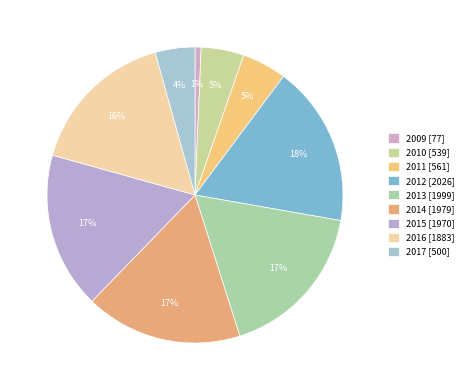

What is the ratio of the value at 2009 to the value at 2010?

0.1